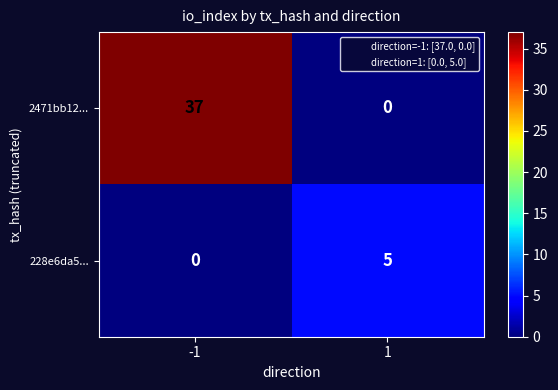

Rank the series by their average value, from highest to lowest.

2471bb12..., 228e6da5...